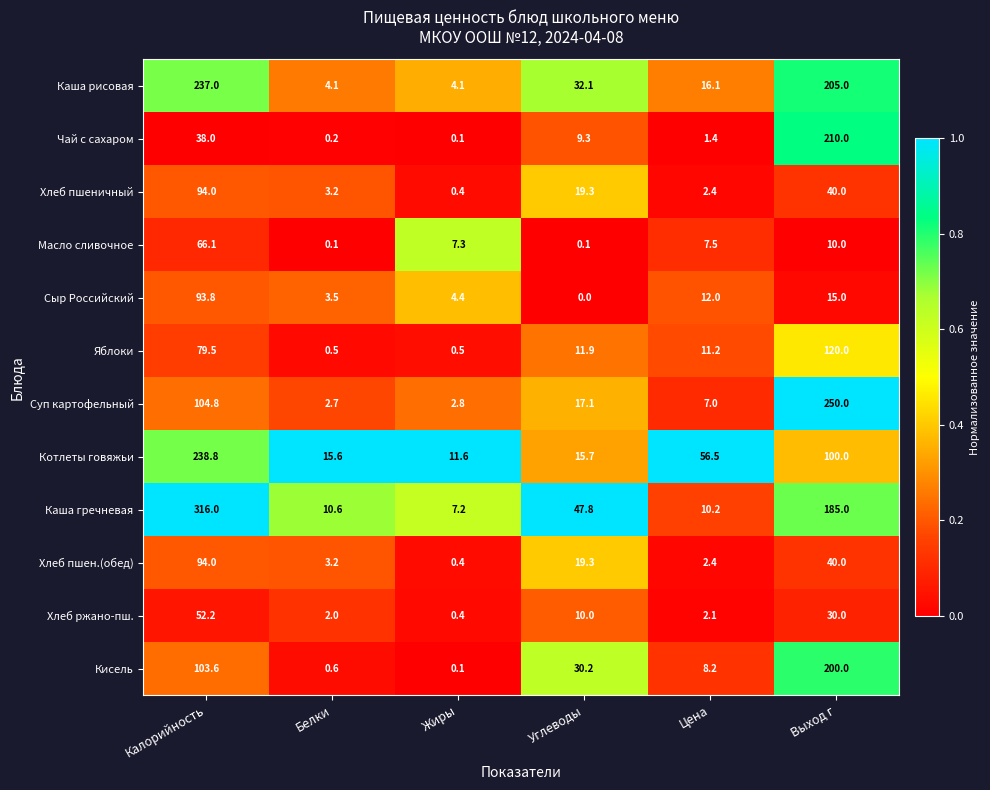

What is the sum of the Чай с сахаром values at Калорийность and Выход г?

248.0